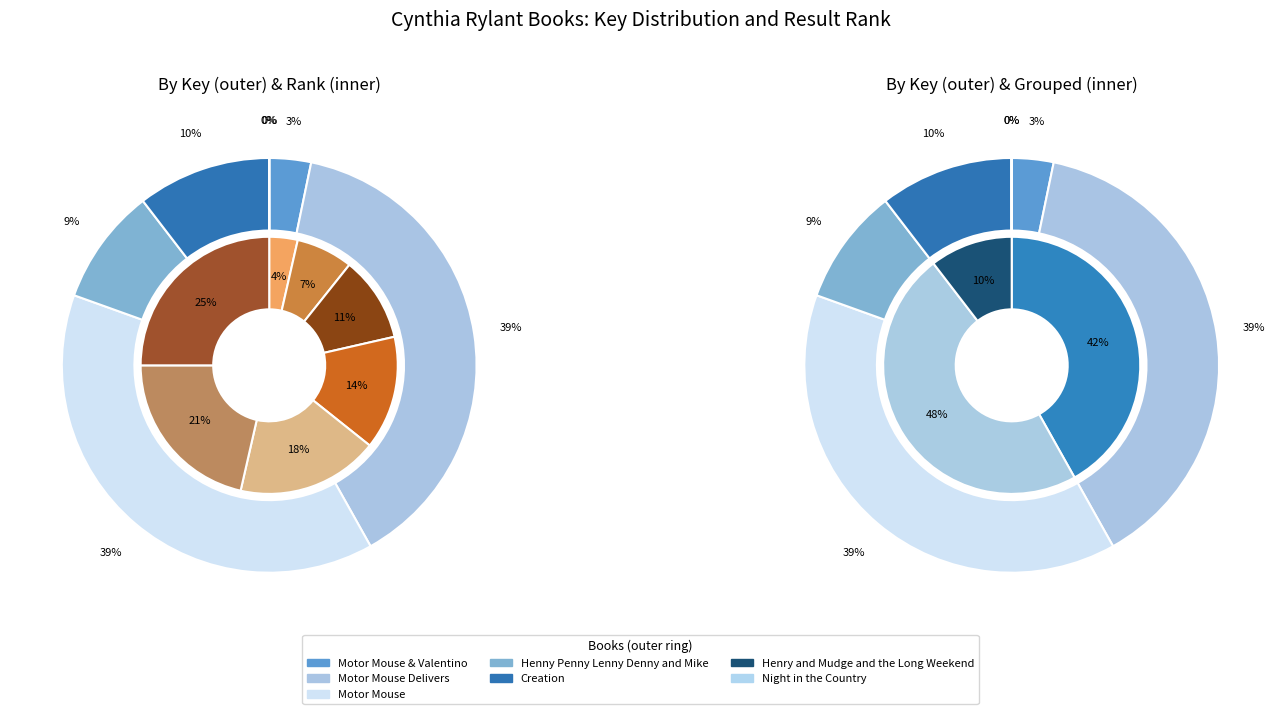

Rank the categories by value from lowest to highest.

Henry and Mudge and the Long Weekend, Night in the Country, Motor Mouse & Valentino, Henny Penny Lenny Denny and Mike, Creation, Motor Mouse, Motor Mouse Delivers